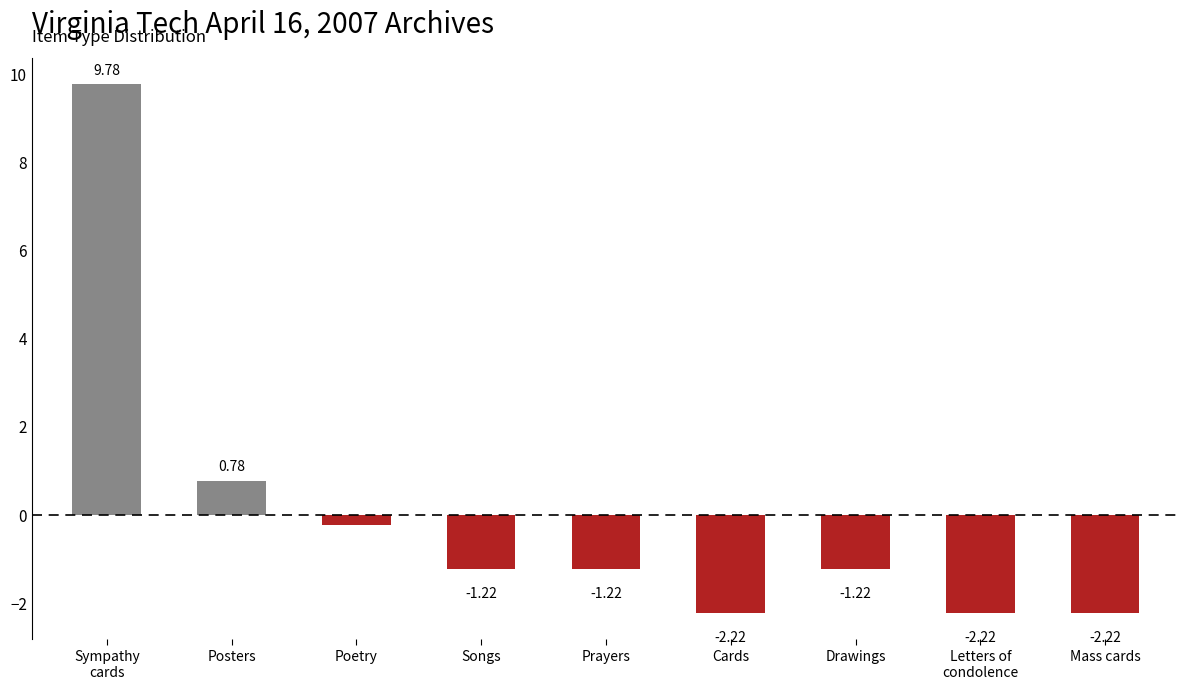

At which label is the value closest to 3?

Posters